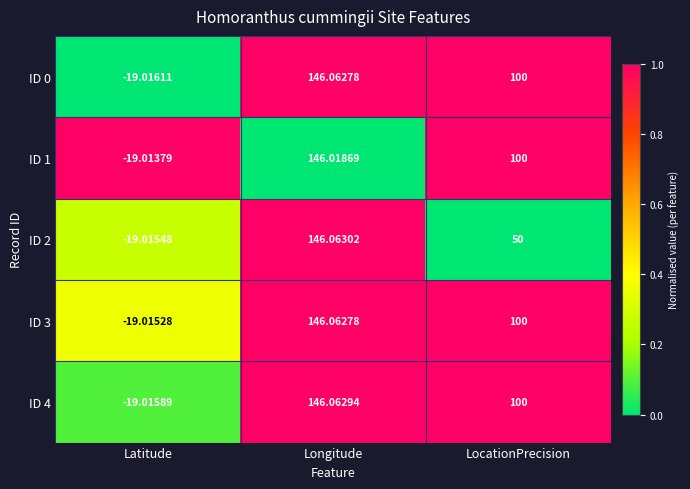

Which series has the largest total across all categories?

ID 3